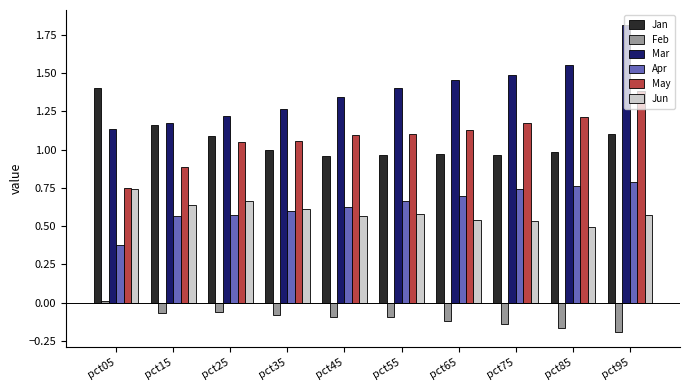

The Jan series shows 0.2 at pct85. True or false?

False